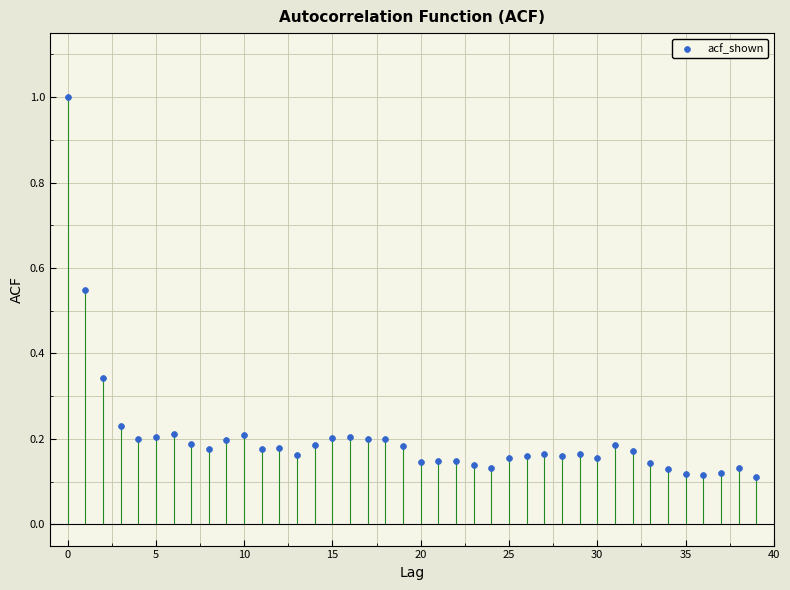

What is the range of Y values (max minus min)?

0.9